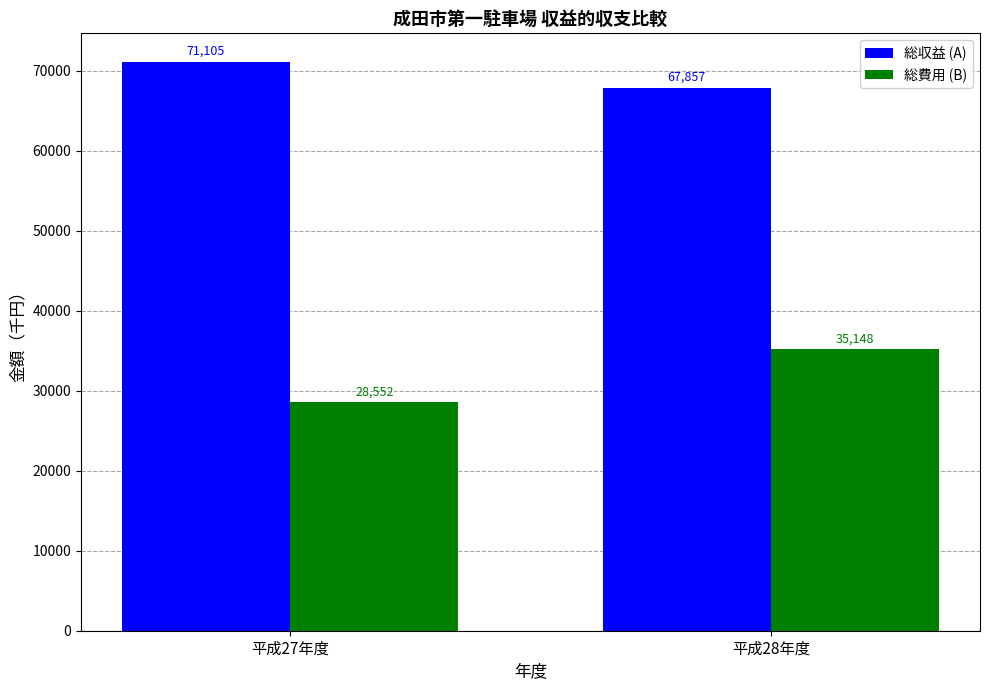

What is the label of the 1st bar from the right?

平成28年度